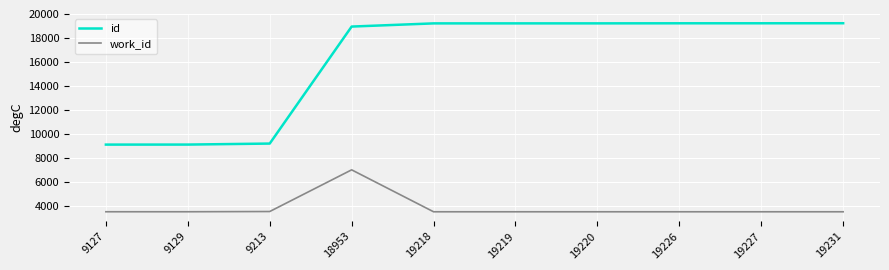

At 19227, list the series in order from smallest to largest.

work_id, id